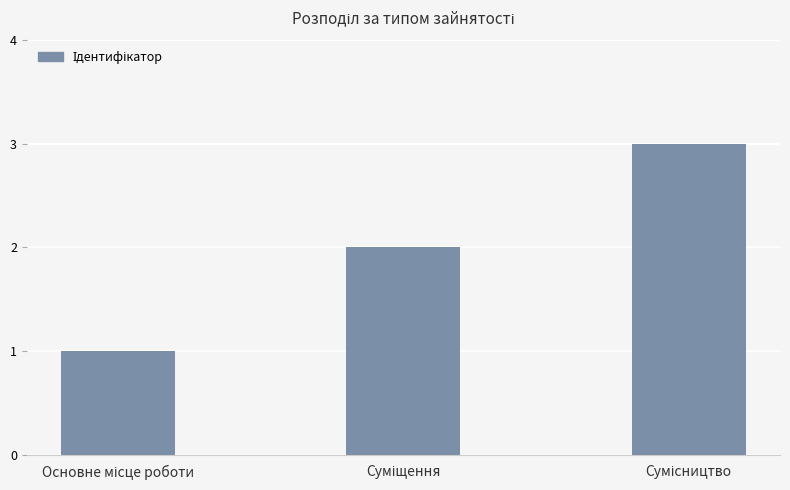

What is the maximum value shown in the chart?

3